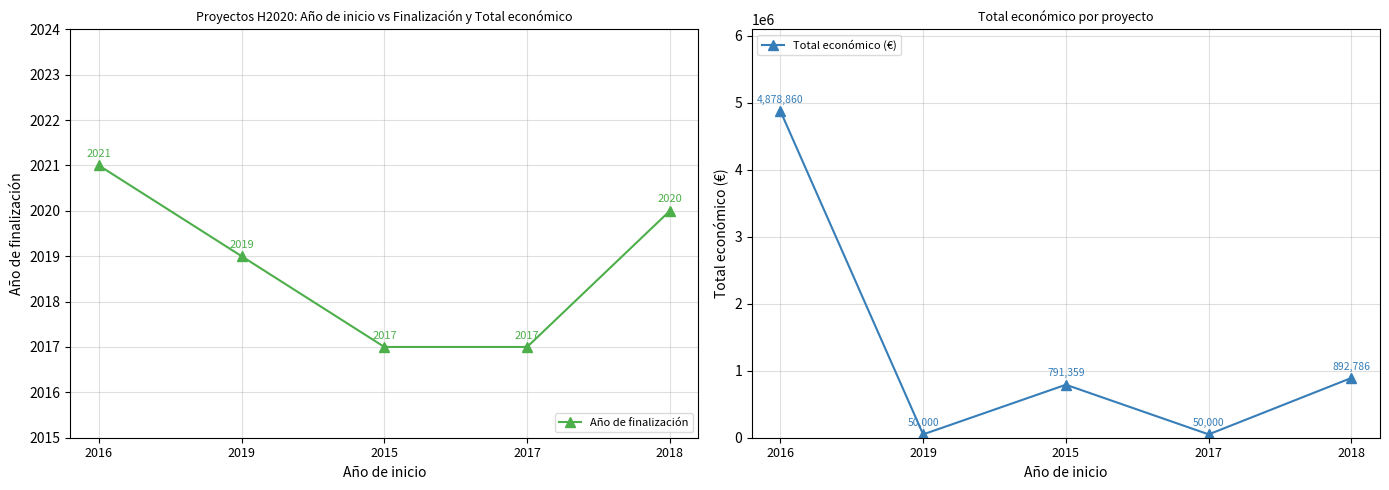

Reading left to right, list all the values displayed in this chart.

Año de finalización: 2016=2021	2019=2019	2015=2017	2017=2017	2018=2020
Total económico (€): 2016=4878860	2019=50000	2015=791359	2017=50000	2018=892786